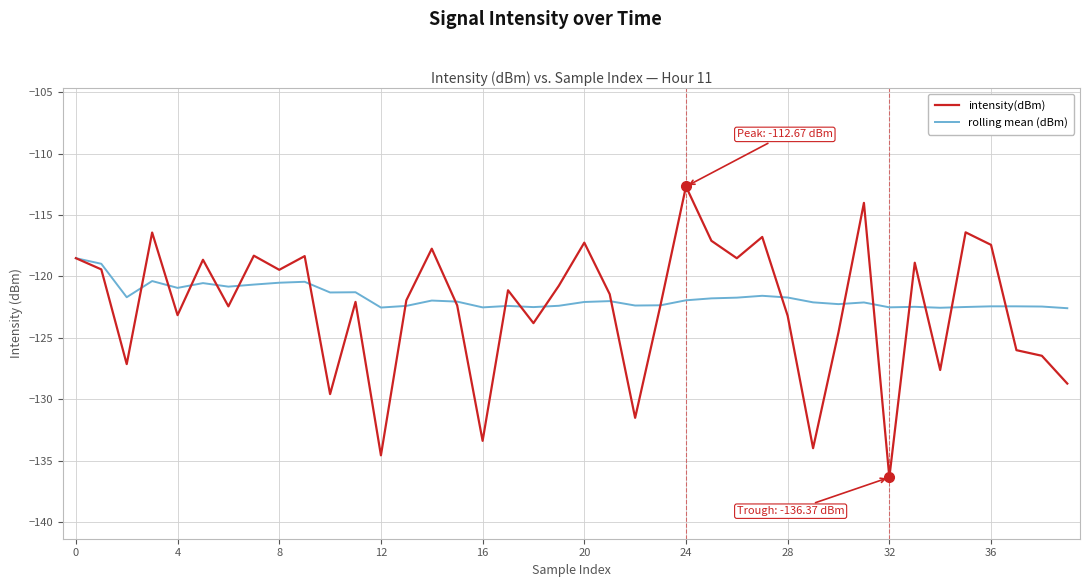

What is the average value of the rolling mean (dBm) series?

-121.7